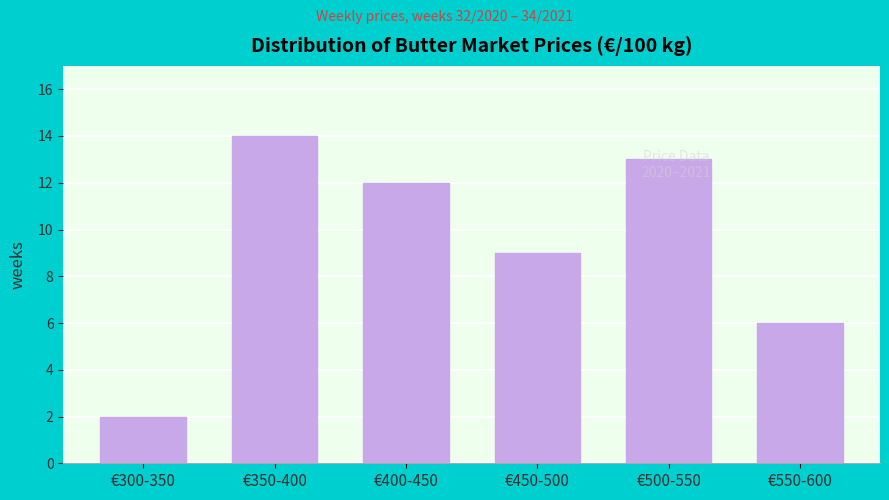

What is the ratio of the value at €450-500 to the value at €550-600?

1.5